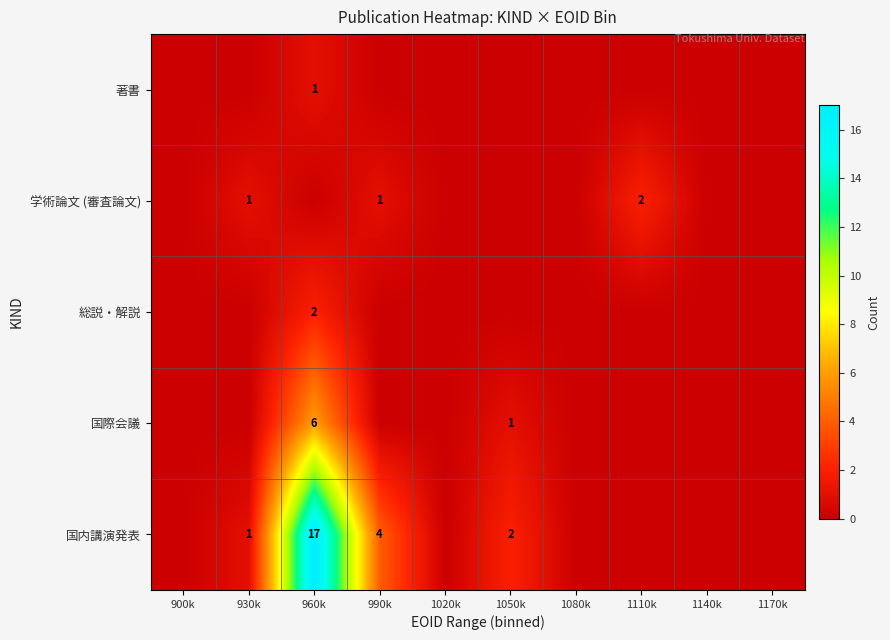

The value of 国際会議 at 960k is 6. True or false?

True